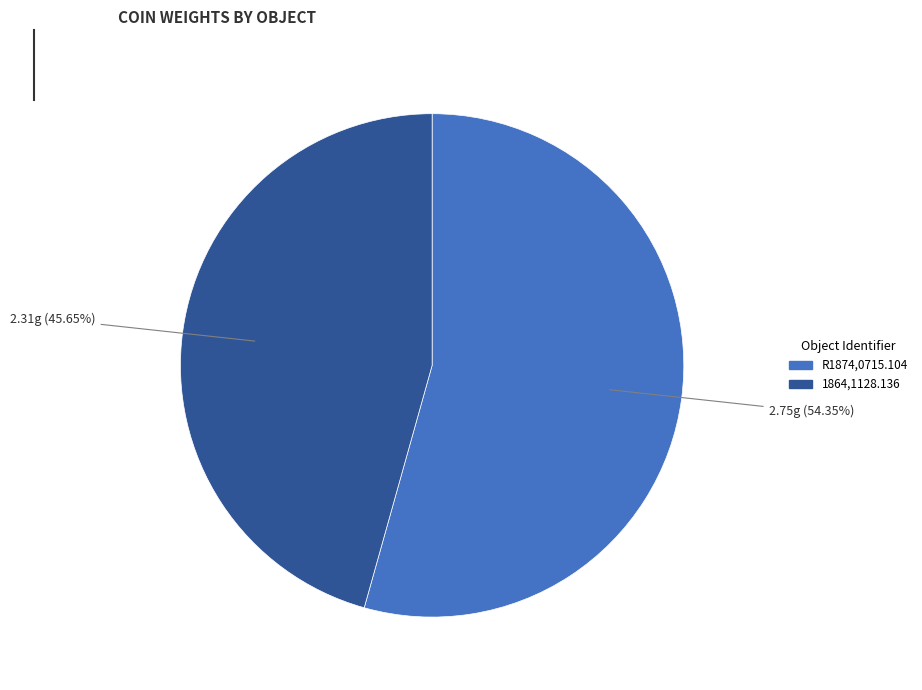

To the nearest percent, what portion does R1874,0715.104 represent?

54%